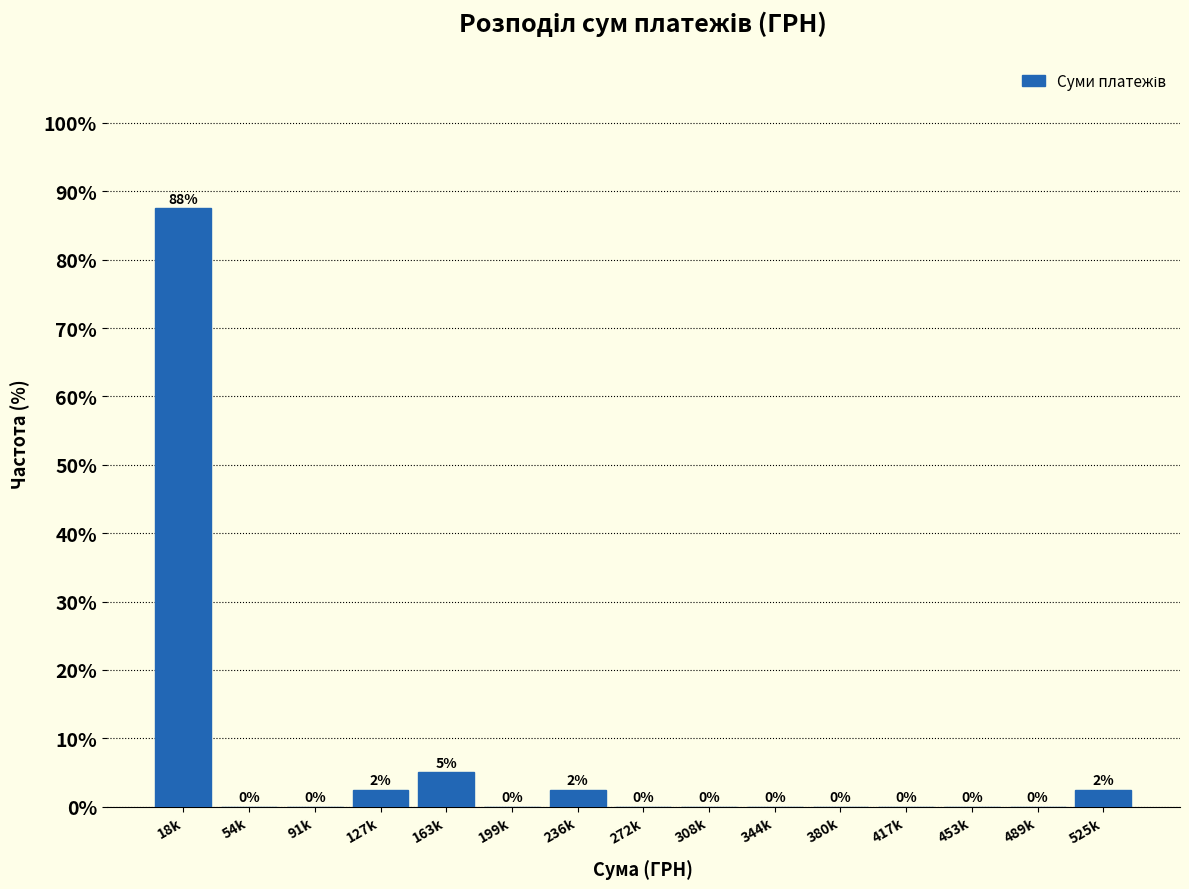

Between 91k and 18k, which is larger?

18k